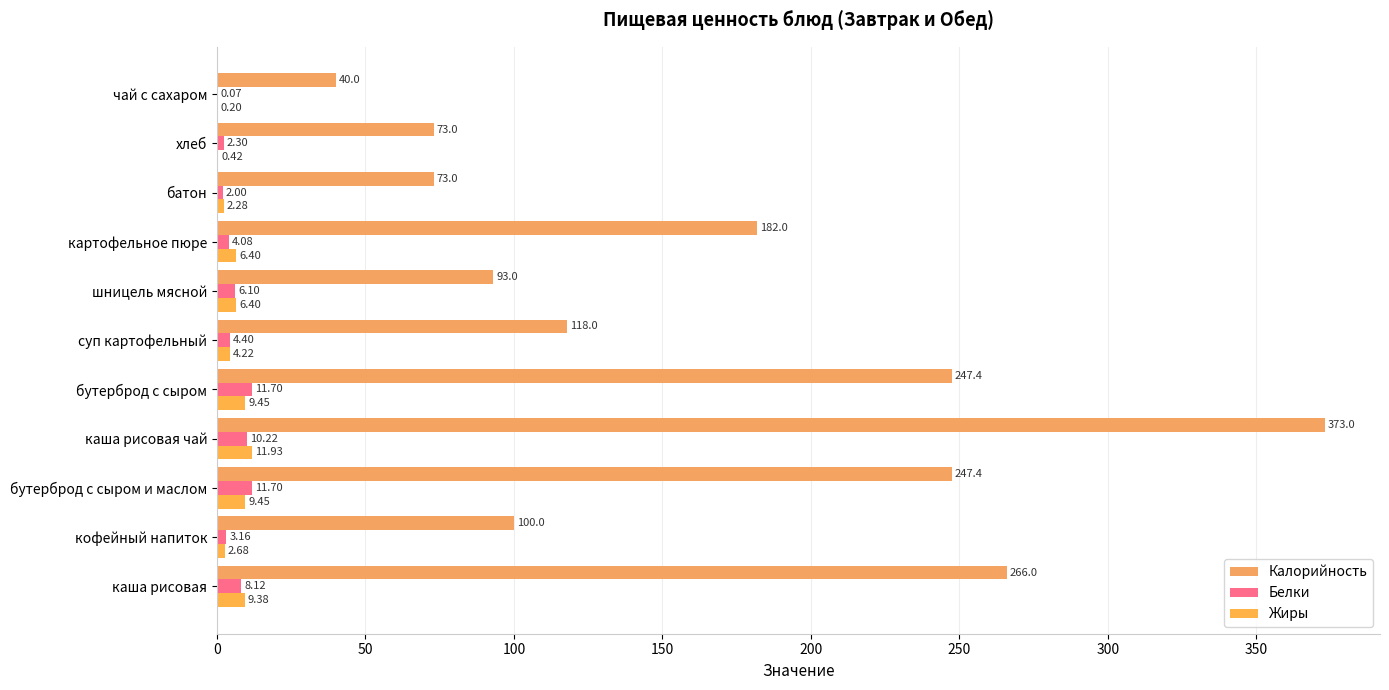

What is the average value of the Калорийность series?

164.8